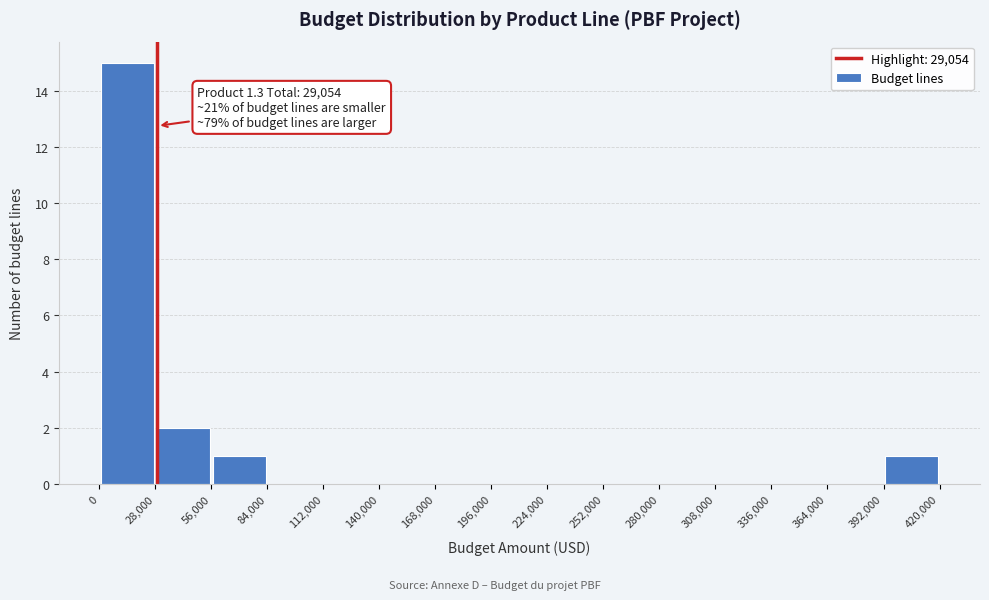

Over which range of the x-axis is the bar tallest?

0 to 28,000